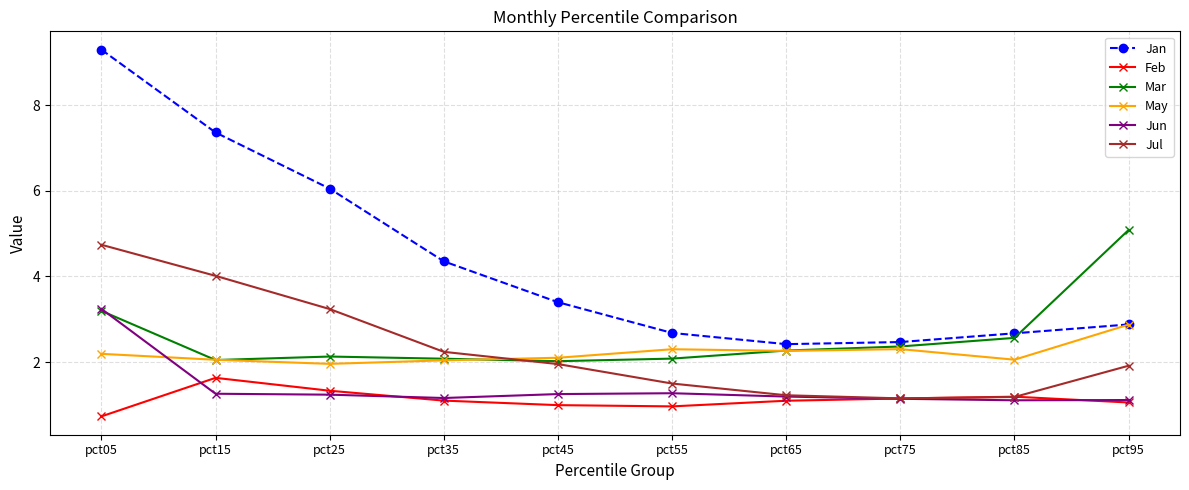

Where does the Jan series first go above 3?

pct05